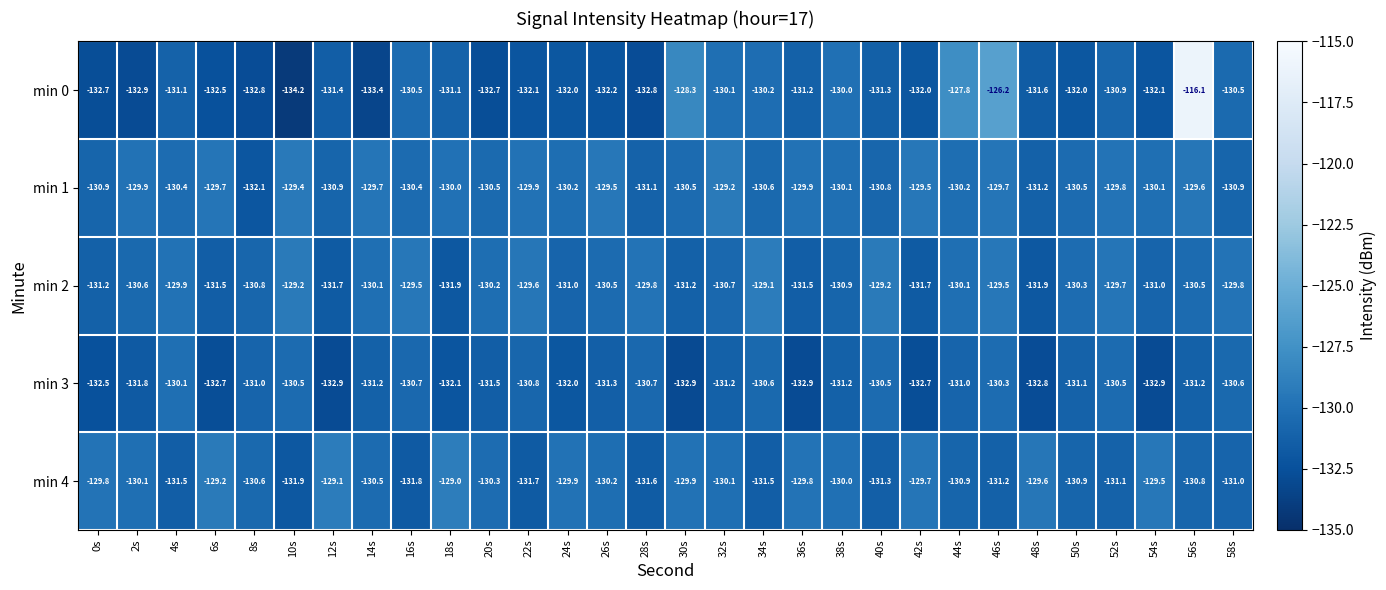

What is the difference between the highest and lowest values at 24s?

2.1